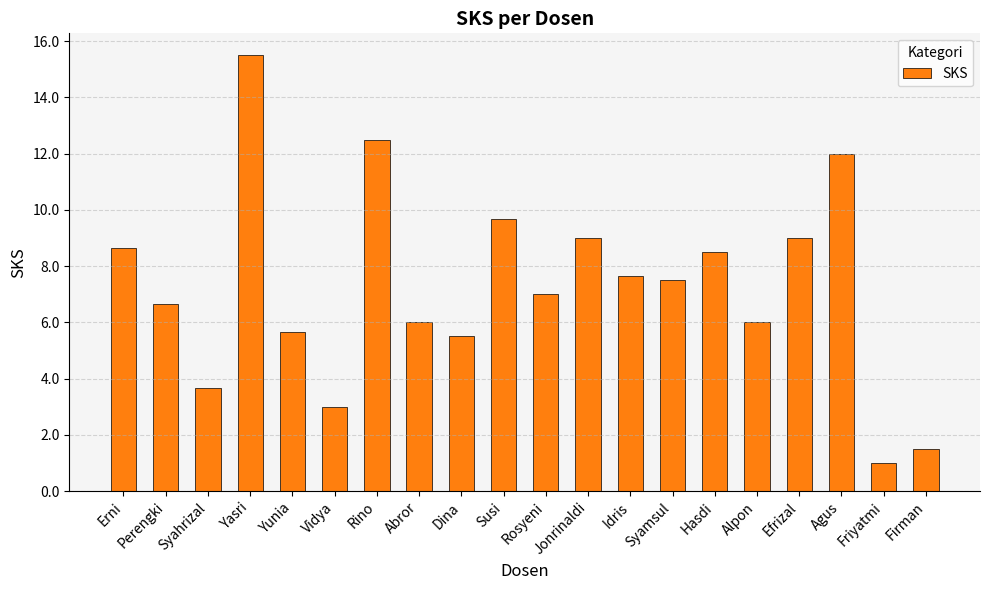

Reading right to left, extract all data points from this chart.

1.5	1.0	12.0	9.0	6.0	8.5	7.5	7.7	9.0	7.0	9.7	5.5	6.0	12.5	3.0	5.7	15.5	3.7	6.7	8.7